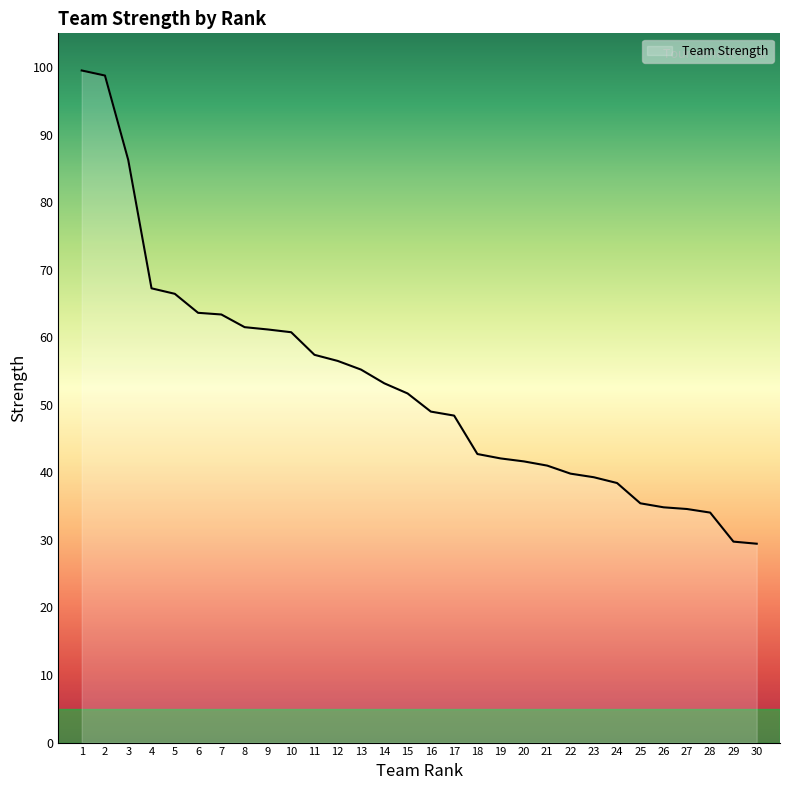

What is the difference between the maximum and minimum values?

70.1